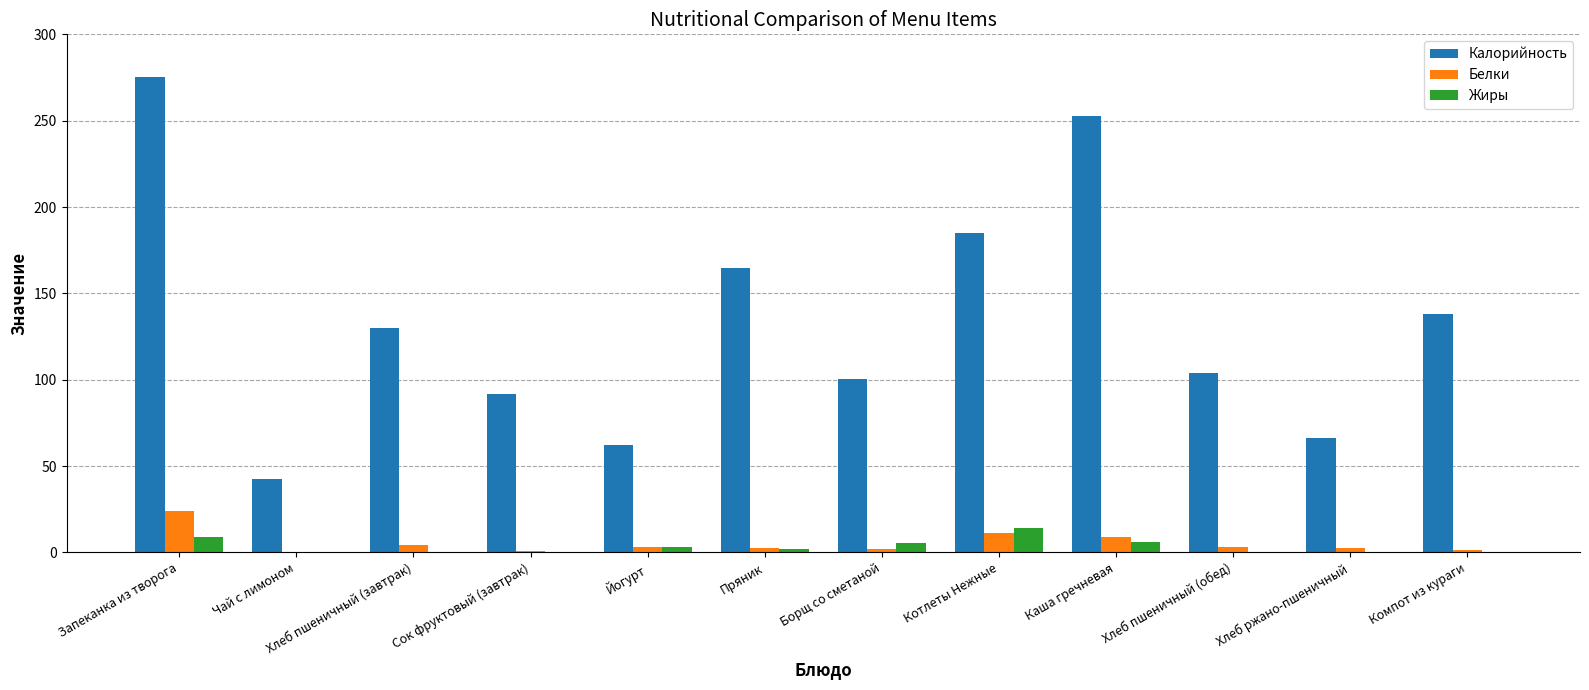

What are all the series names shown in the legend?

Калорийность, Белки, Жиры